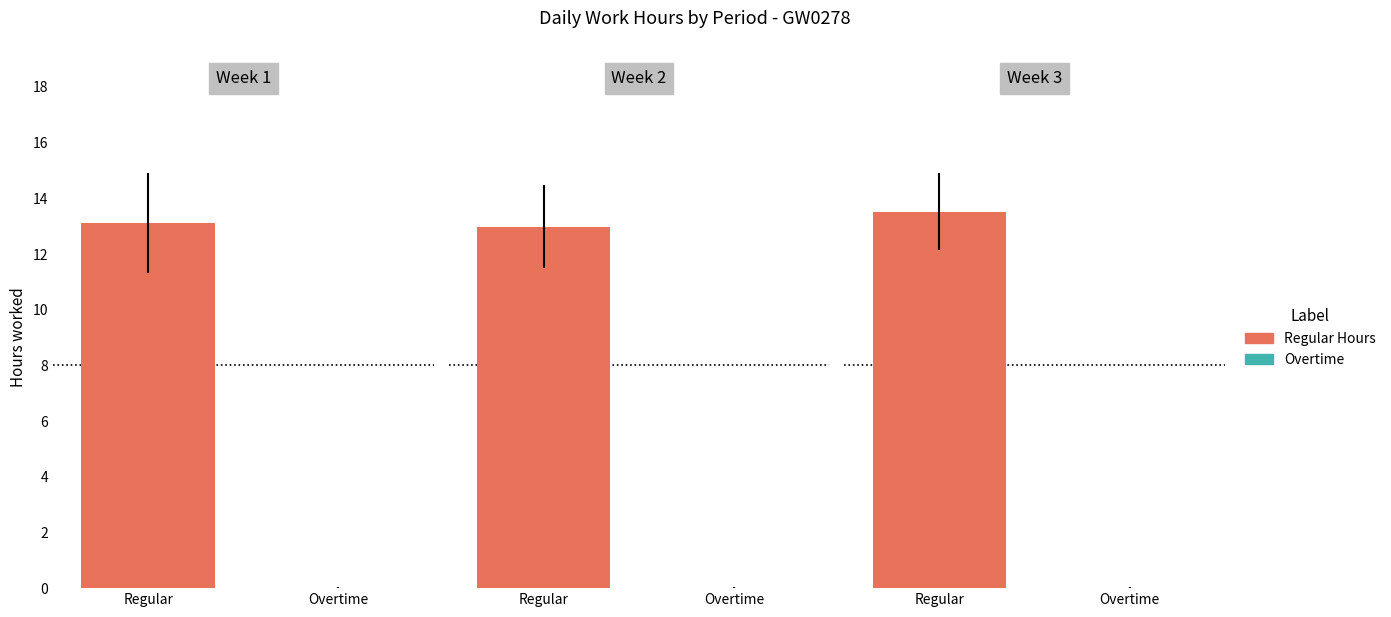

How many bars are there in each group?

2